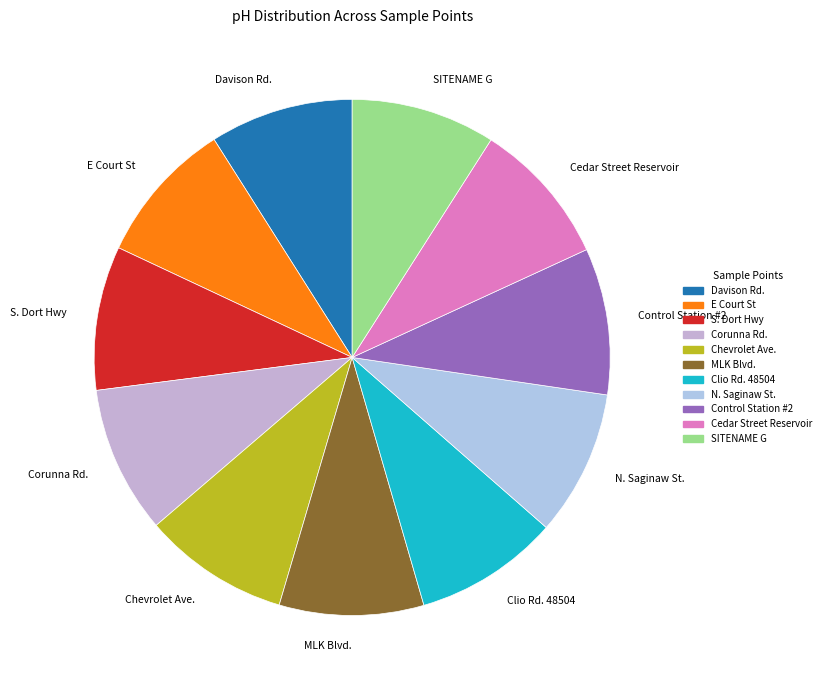

Is there a majority slice in this chart?

No